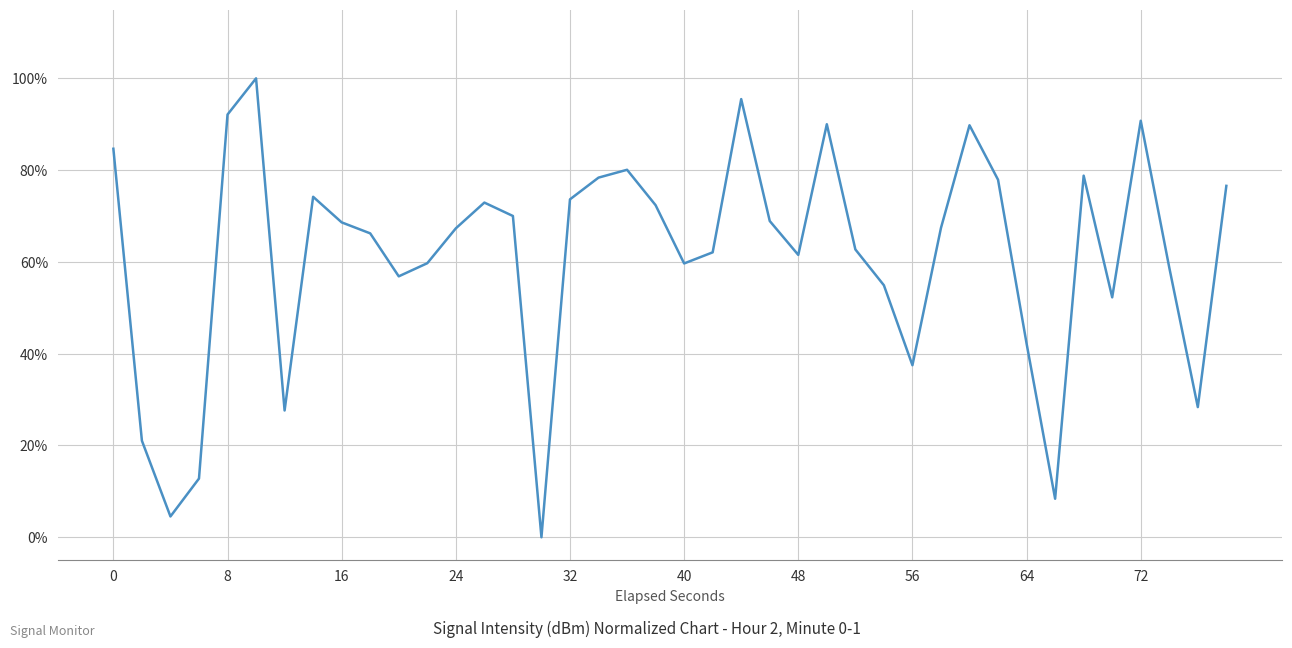

What is the maximum value shown in the chart?

100.0